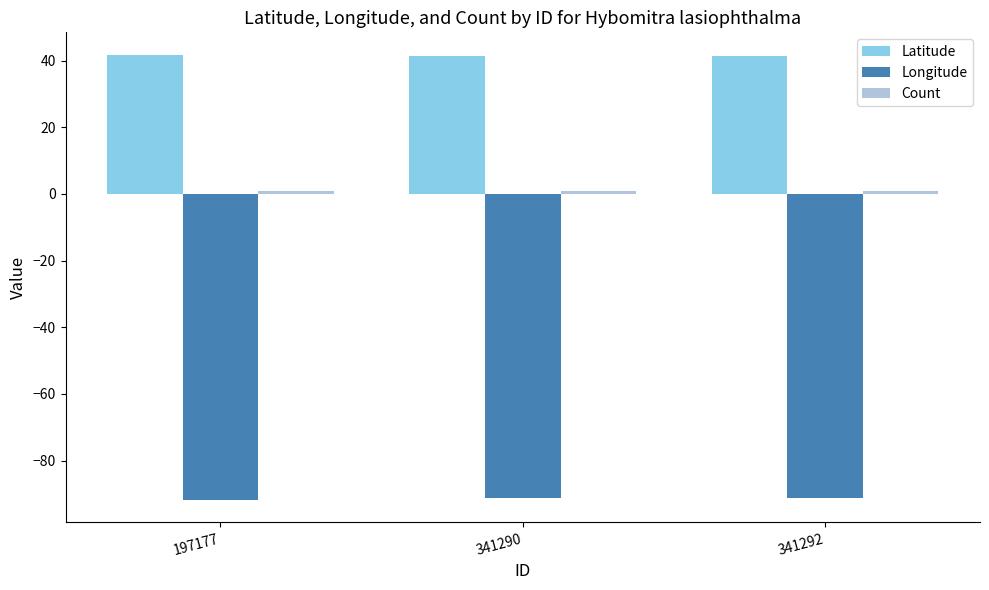

Which series has the largest total across all categories?

Latitude